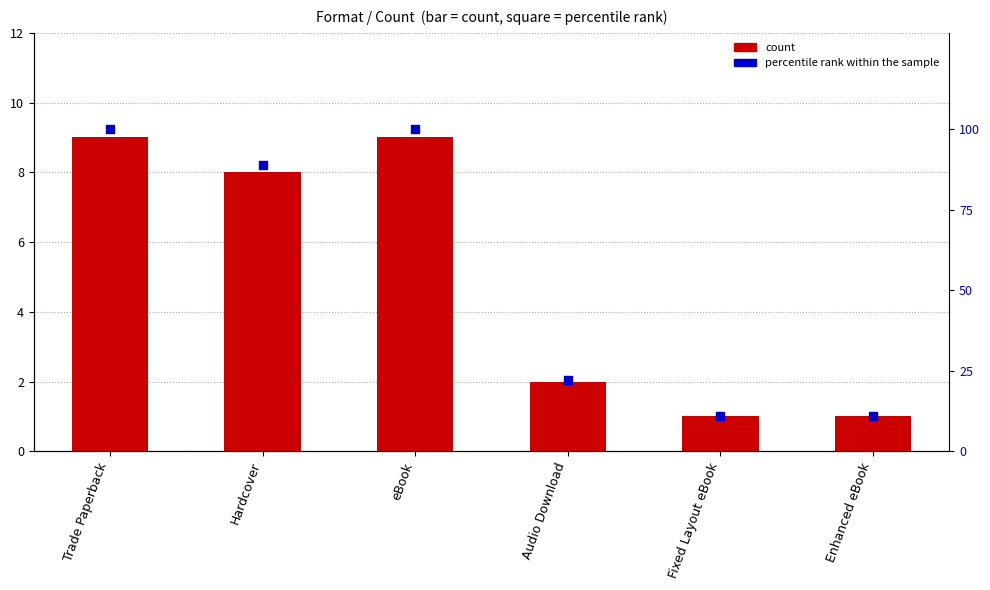

Which series has the largest total across all categories?

percentile rank within the sample